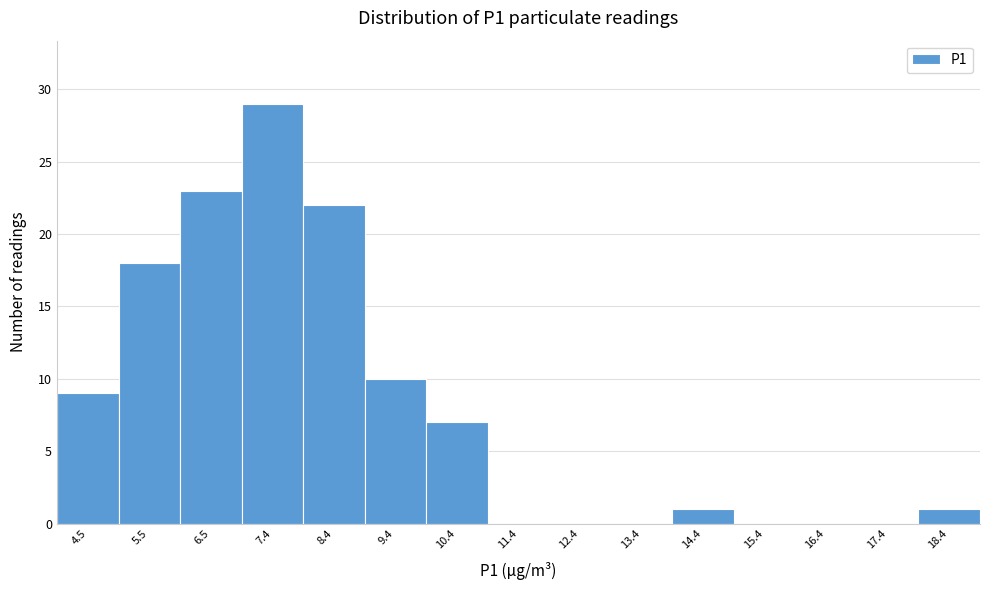

Over which range of the x-axis is the bar tallest?

6.9 to 7.9